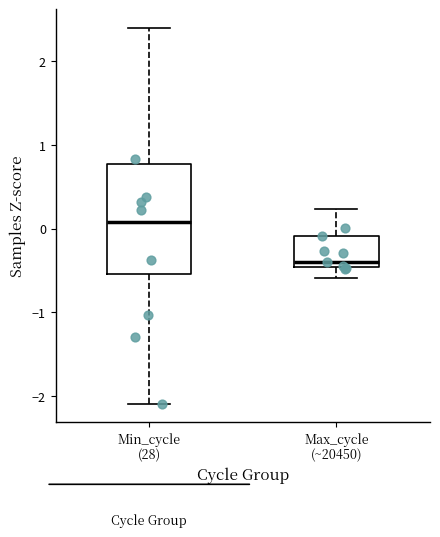

Comparing the boxes themselves (not the whiskers), which one is the tallest?

Min_cycle (28)